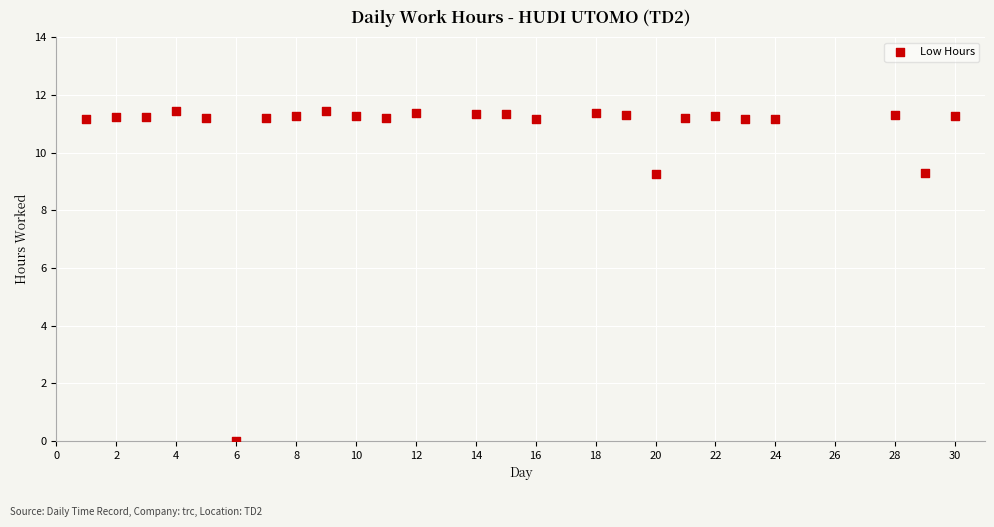

What is the range of X values (max minus min)?

29.0